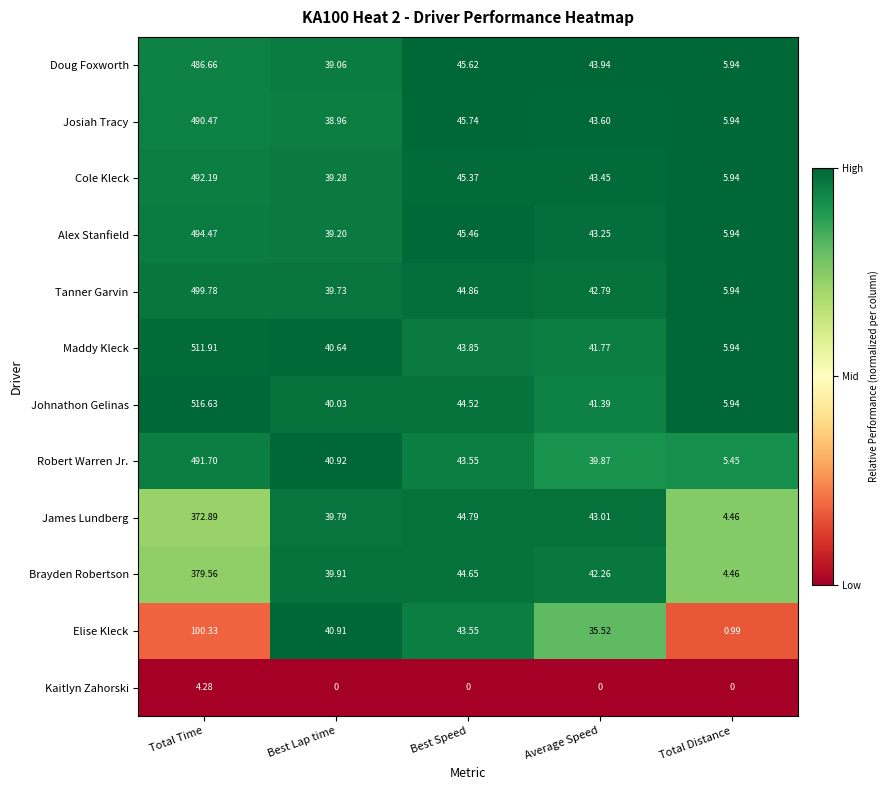

What is the difference between the highest and lowest values at Best Lap time?

40.9